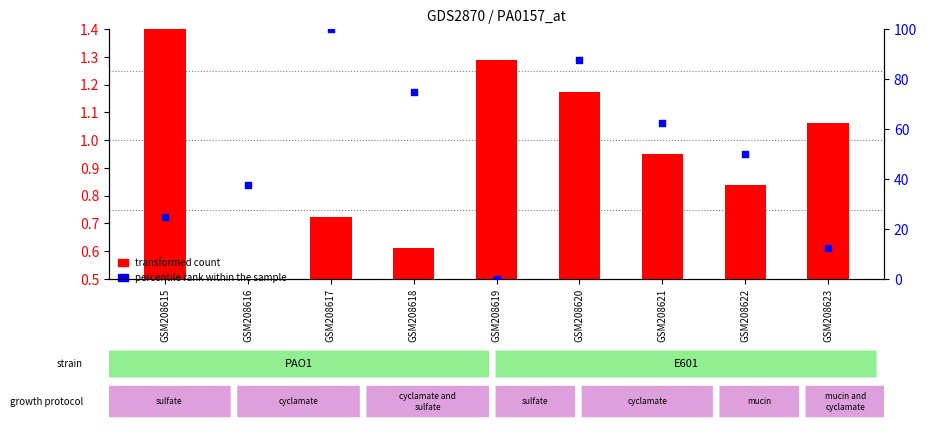

Which series reaches the minimum Y coordinate?

percentile rank within the sample